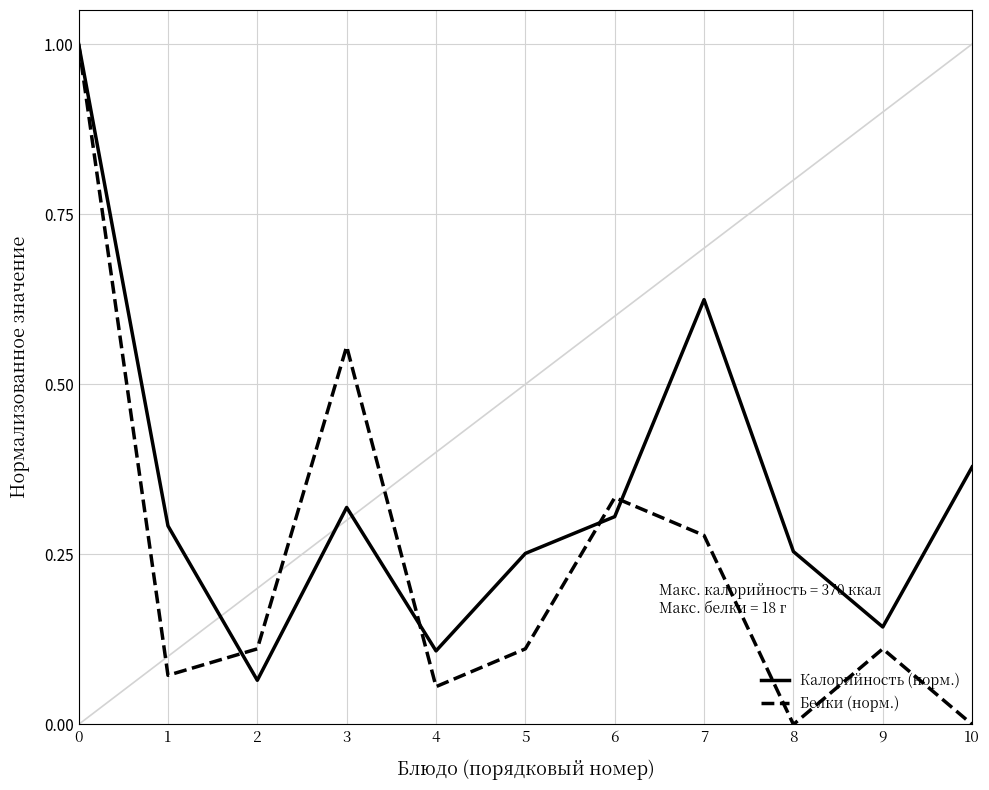

True or false: Калорийность (норм.) has more than 2 points higher than both neighbors.

False